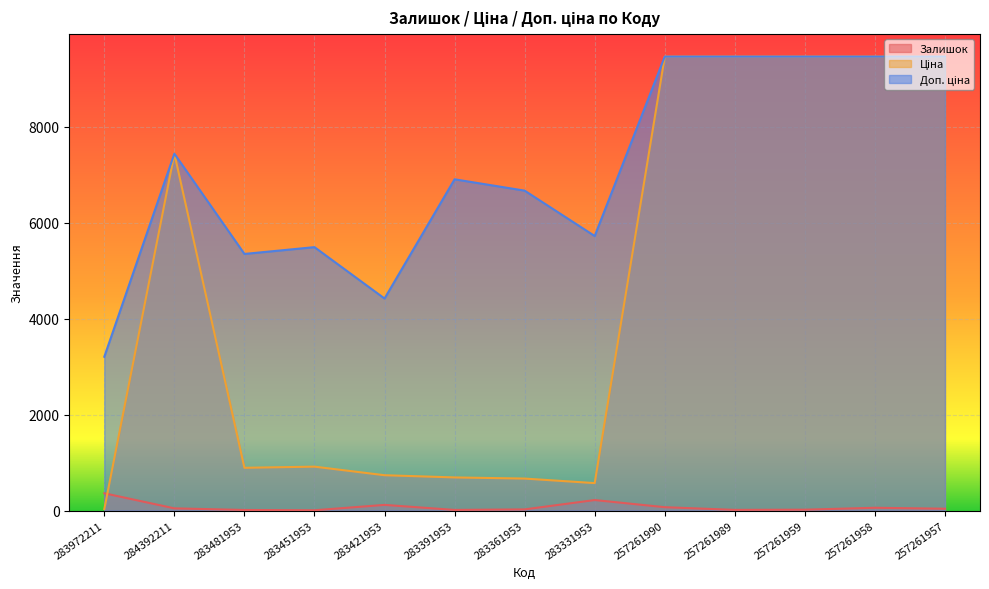

Is the value of Доп. ціна at 283361953 greater than the value of Залишок at 257261959?

Yes